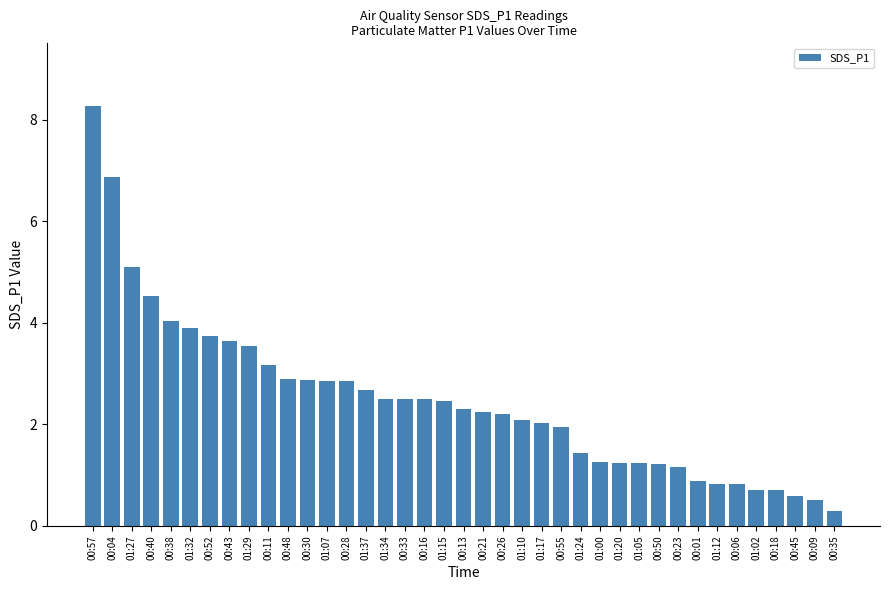

What is the label of the 23rd bar from the right?

00:33